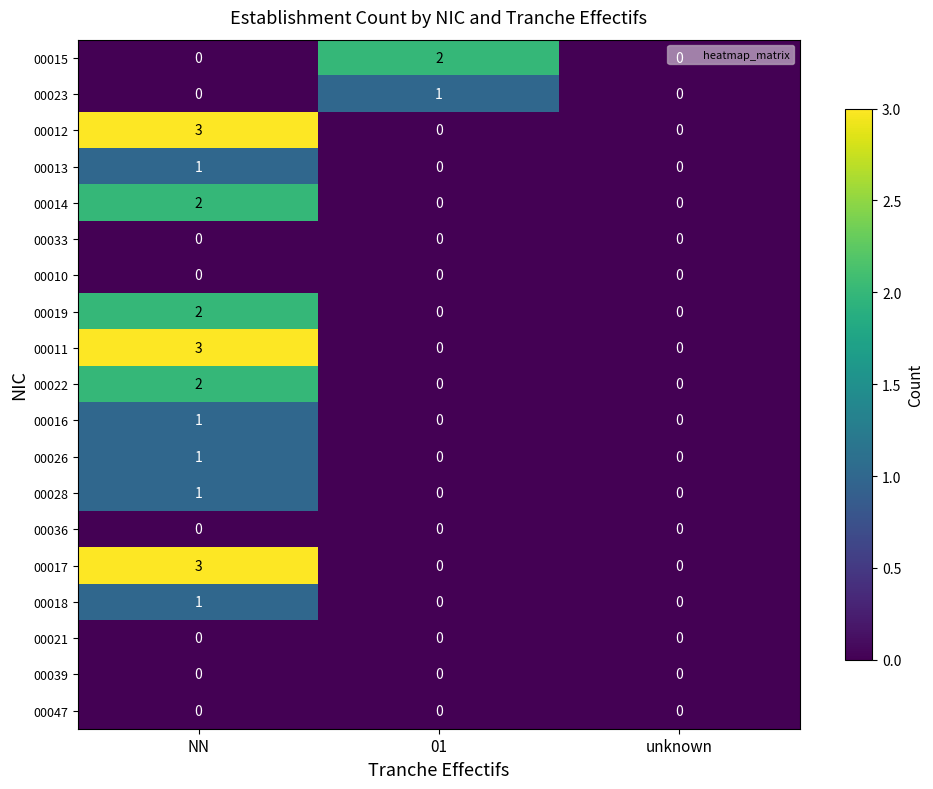

At how many categories does at least one series exceed 1?

2